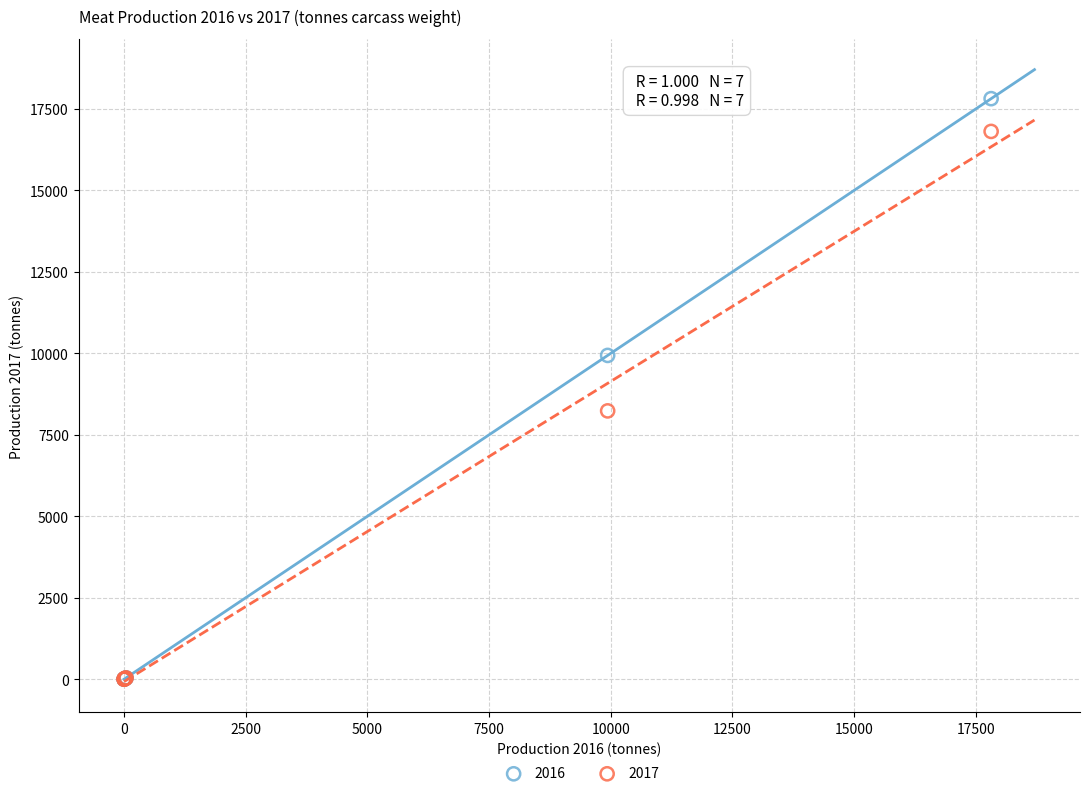

Across all series, what Y value is closest to 8909?

8235.1